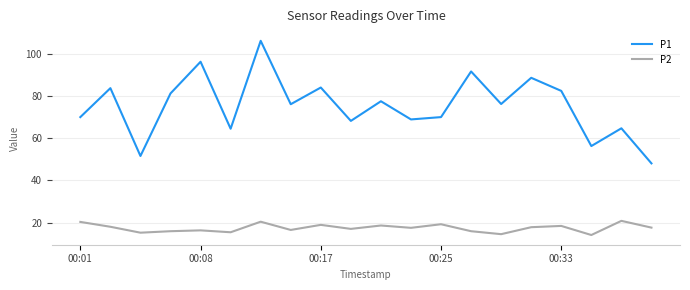

True or false: P2 and P1 cross at least once.

False